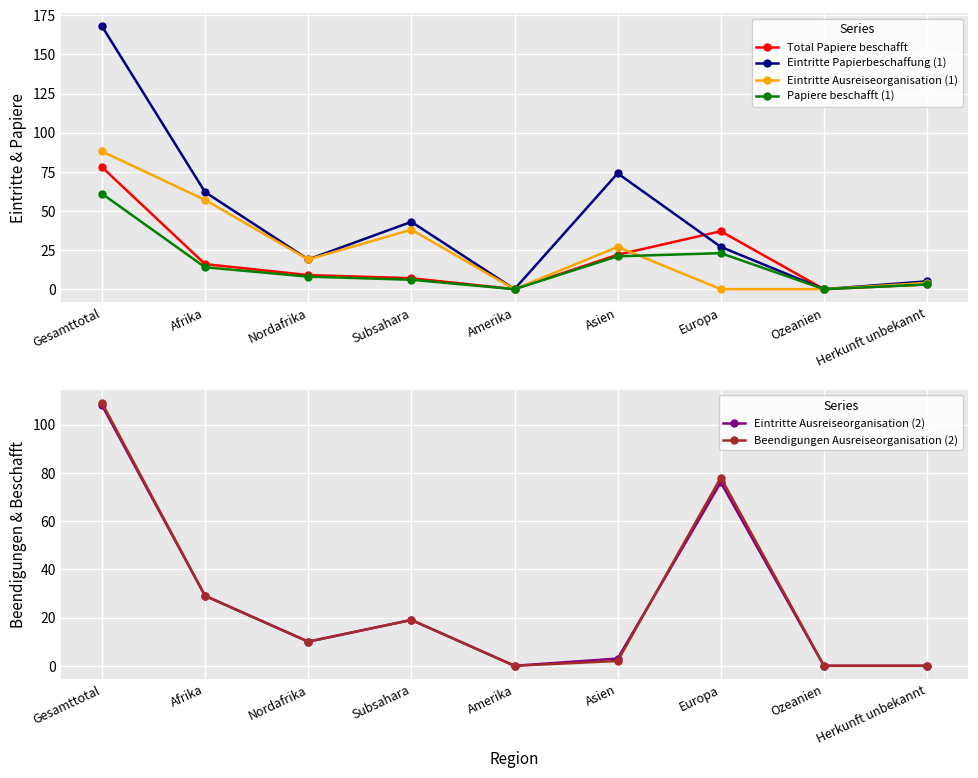

Which series has the largest total across all categories?

Eintritte Papierbeschaffung (1)